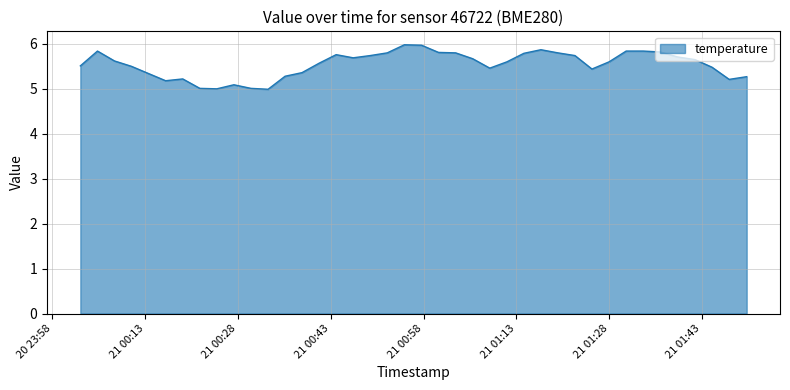

What is the greatest value displayed?

6.0